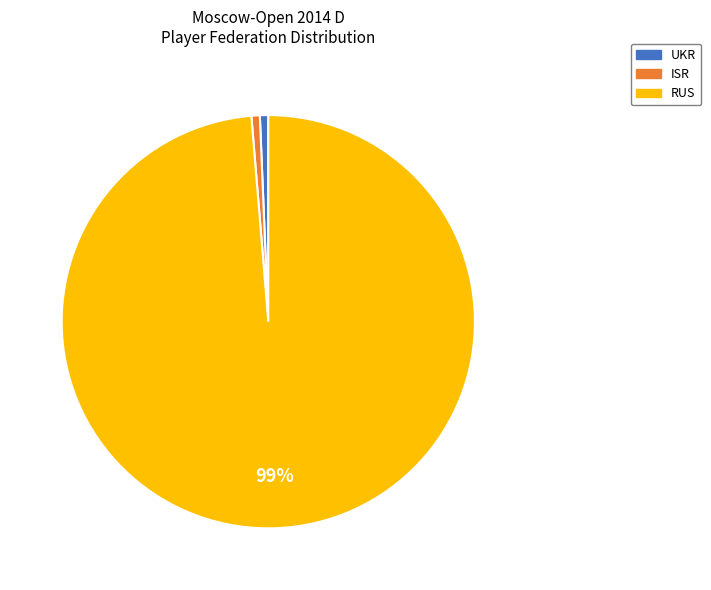

Do UKR and RUS together represent more than half of the pie?

Yes